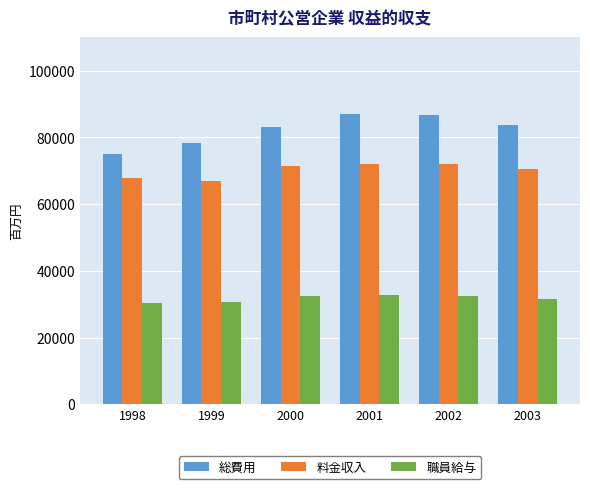

What is the difference between the second highest and second lowest values in the 総費用 series?

8267